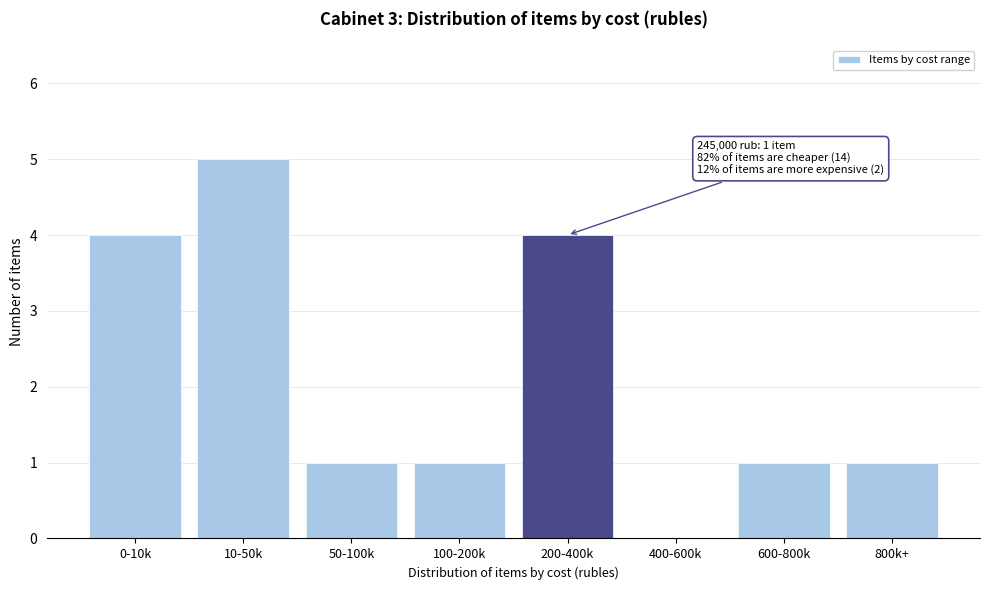

Reading left to right, extract all data points from this chart.

0-10k=4	10-50k=5	50-100k=1	100-200k=1	200-400k=4	400-600k=0	600-800k=1	800k+=1